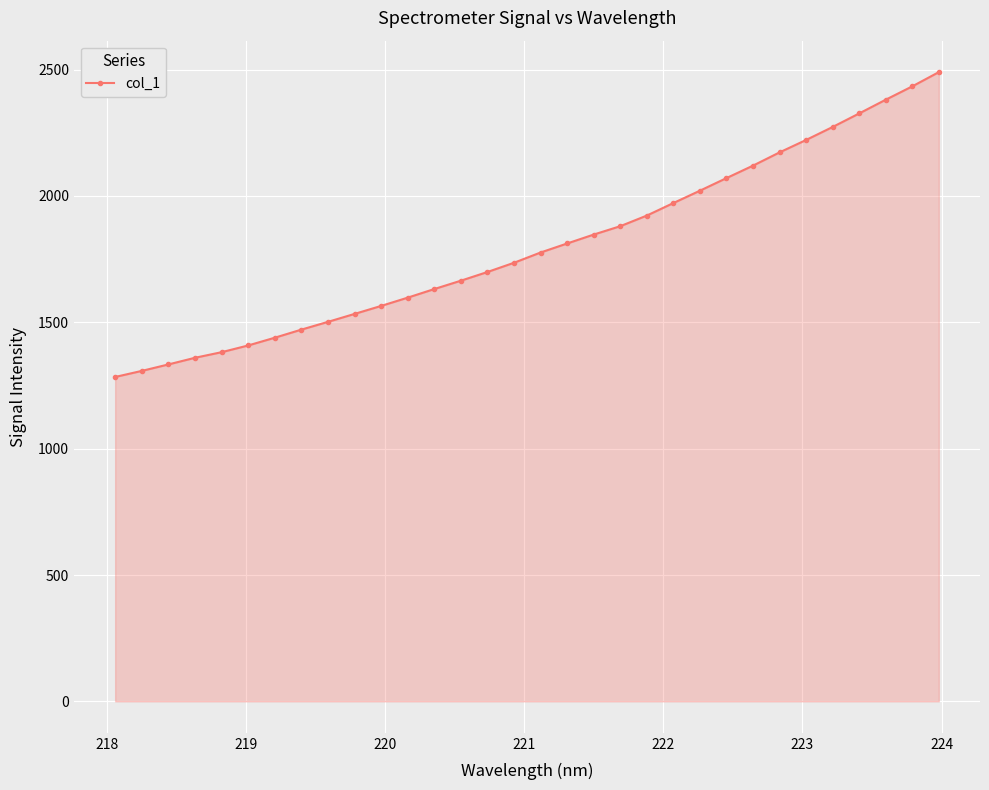

What is the smallest value displayed?

1283.8